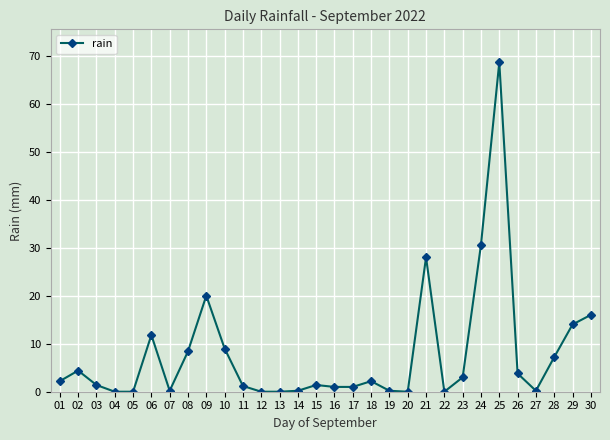

Between 28 and 06, which is larger?

06